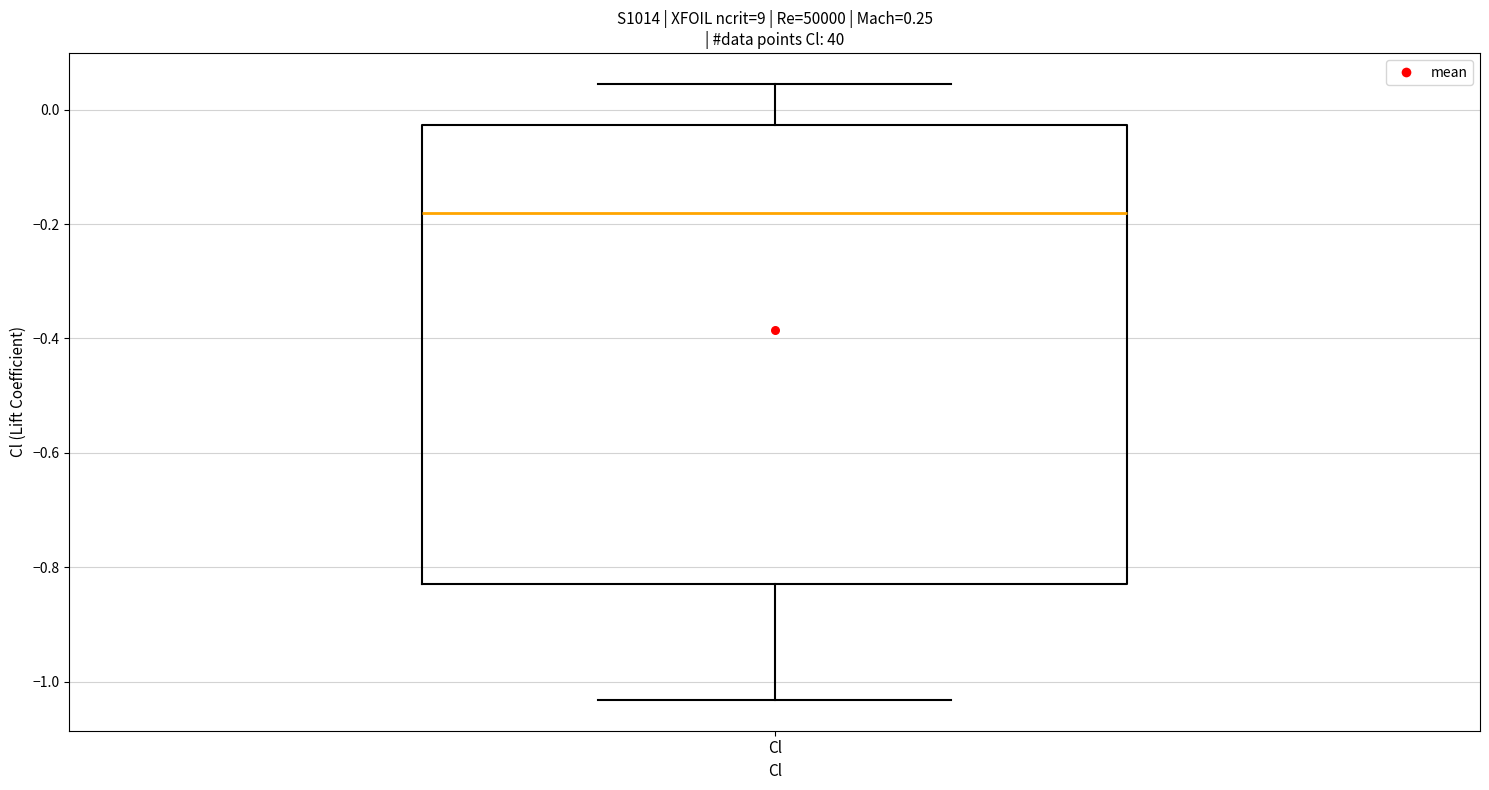

Read this box plot against the y-axis: the position of the median line, the range covered by the box, and the ends of both whiskers. The values are not printed on the chart, so give them approximately, as read against the axis.

median -0.18, box -0.82 to -0.02, whiskers -1.04 to 0.04